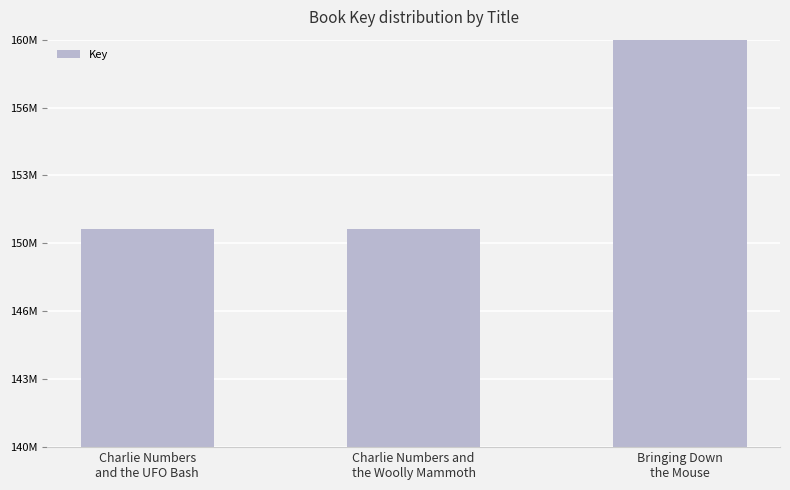

What is the approximate value at Charlie Numbers
and the UFO Bash, to the nearest 10?

150691580